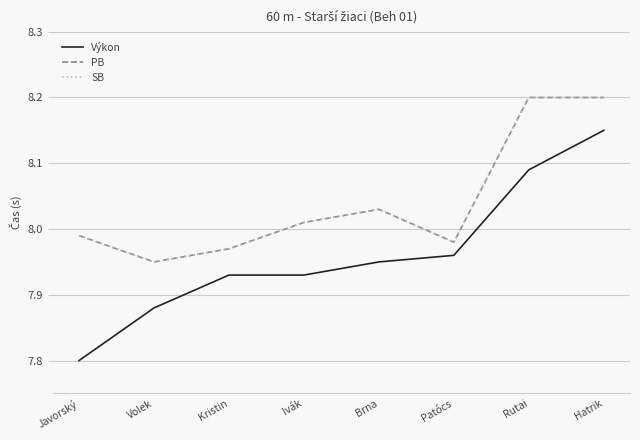

Which series changed the most between Ivák and Patócs?

Výkon